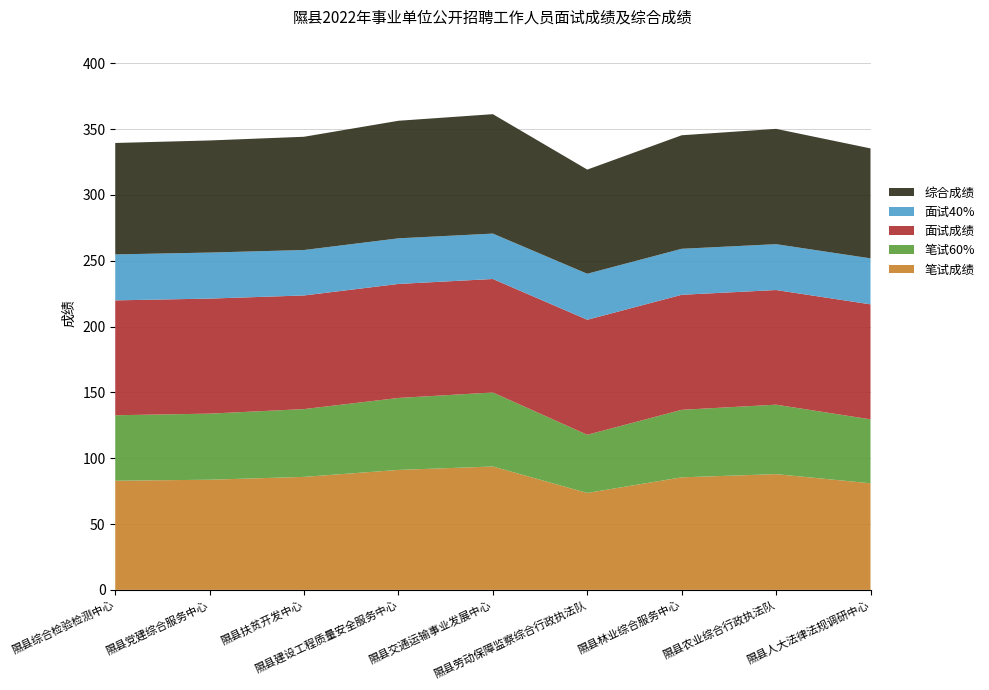

Reading right to left, extract all data points from this chart.

笔试成绩: 隰县人大法律法规调研中心=81.0	隰县农业综合行政执法队=87.9	隰县林业综合服务中心=85.5	隰县劳动保障监察综合行政执法队=73.6	隰县交通运输事业发展中心=93.7	隰县建设工程质量安全服务中心=91.1	隰县扶贫开发中心=85.8	隰县党建综合服务中心=83.7	隰县综合检验检测中心=82.9
笔试60%: 隰县人大法律法规调研中心=48.6	隰县农业综合行政执法队=52.7	隰县林业综合服务中心=51.3	隰县劳动保障监察综合行政执法队=44.2	隰县交通运输事业发展中心=56.2	隰县建设工程质量安全服务中心=54.7	隰县扶贫开发中心=51.5	隰县党建综合服务中心=50.2	隰县综合检验检测中心=49.7
面试成绩: 隰县人大法律法规调研中心=87.3	隰县农业综合行政执法队=87.1	隰县林业综合服务中心=87.4	隰县劳动保障监察综合行政执法队=87.4	隰县交通运输事业发展中心=86.2	隰县建设工程质量安全服务中心=86.6	隰县扶贫开发中心=86.3	隰县党建综合服务中心=87.4	隰县综合检验检测中心=87.3
面试40%: 隰县人大法律法规调研中心=34.9	隰县农业综合行政执法队=34.8	隰县林业综合服务中心=34.9	隰县劳动保障监察综合行政执法队=34.9	隰县交通运输事业发展中心=34.5	隰县建设工程质量安全服务中心=34.6	隰县扶贫开发中心=34.5	隰县党建综合服务中心=35.0	隰县综合检验检测中心=34.9
综合成绩: 隰县人大法律法规调研中心=83.5	隰县农业综合行政执法队=87.6	隰县林业综合服务中心=86.2	隰县劳动保障监察综合行政执法队=79.1	隰县交通运输事业发展中心=90.7	隰县建设工程质量安全服务中心=89.3	隰县扶贫开发中心=86.0	隰县党建综合服务中心=85.1	隰县综合检验检测中心=84.6